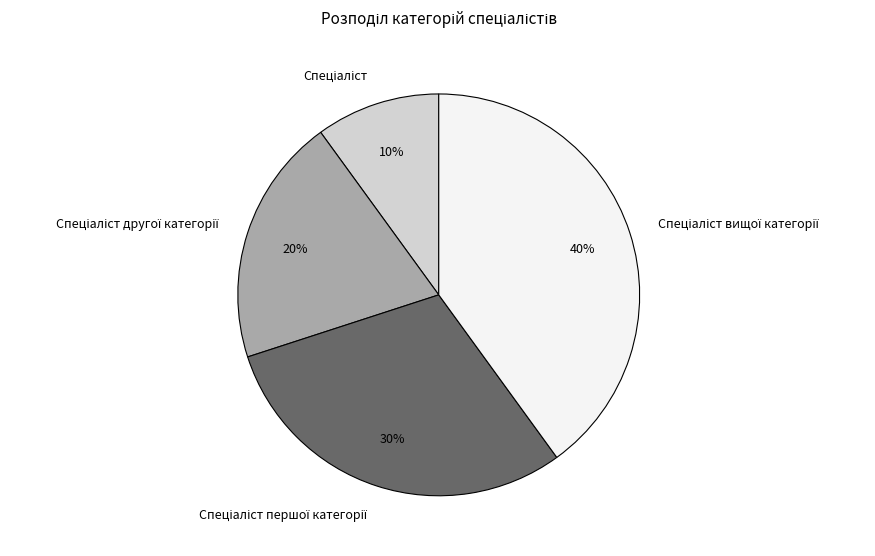

Does any single category account for the majority?

No